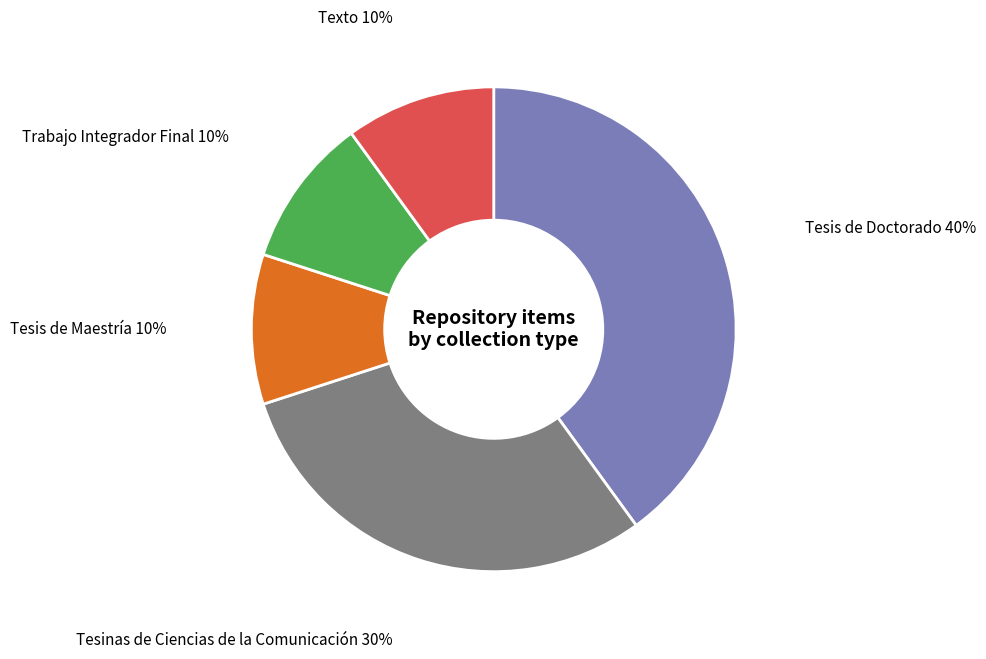

Does Tesis de Doctorado account for over 50% of the chart?

No